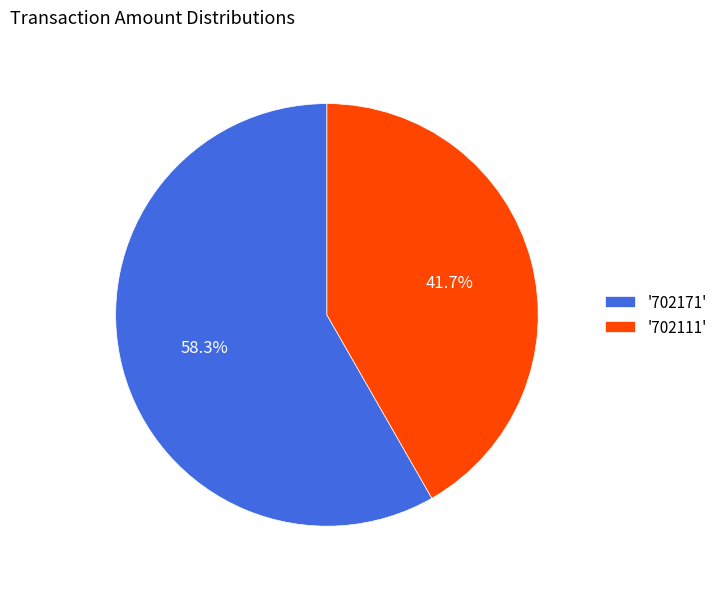

Is '702171' the majority of the pie?

Yes